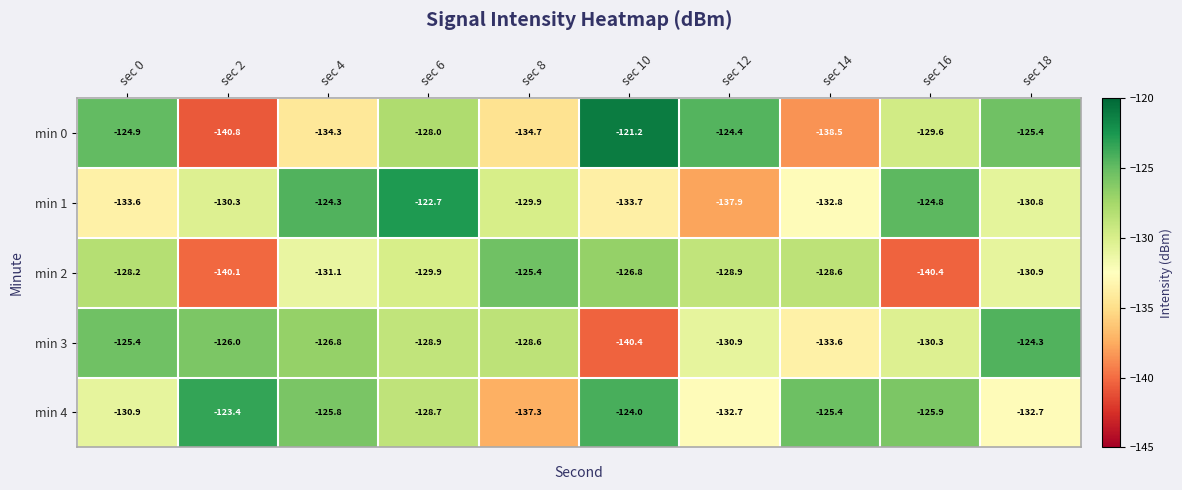

Where does the min 0 series first go above -128?

sec 0